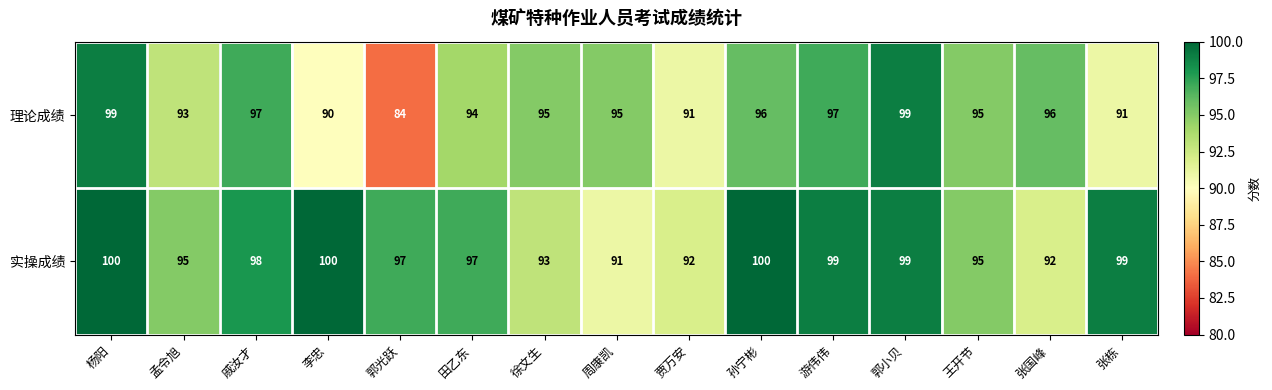

Reading left to right, transcribe all the data shown in this chart.

理论成绩: 99	93	97	90	84	94	95	95	91	96	97	99	95	96	91
实操成绩: 100	95	98	100	97	97	93	91	92	100	99	99	95	92	99